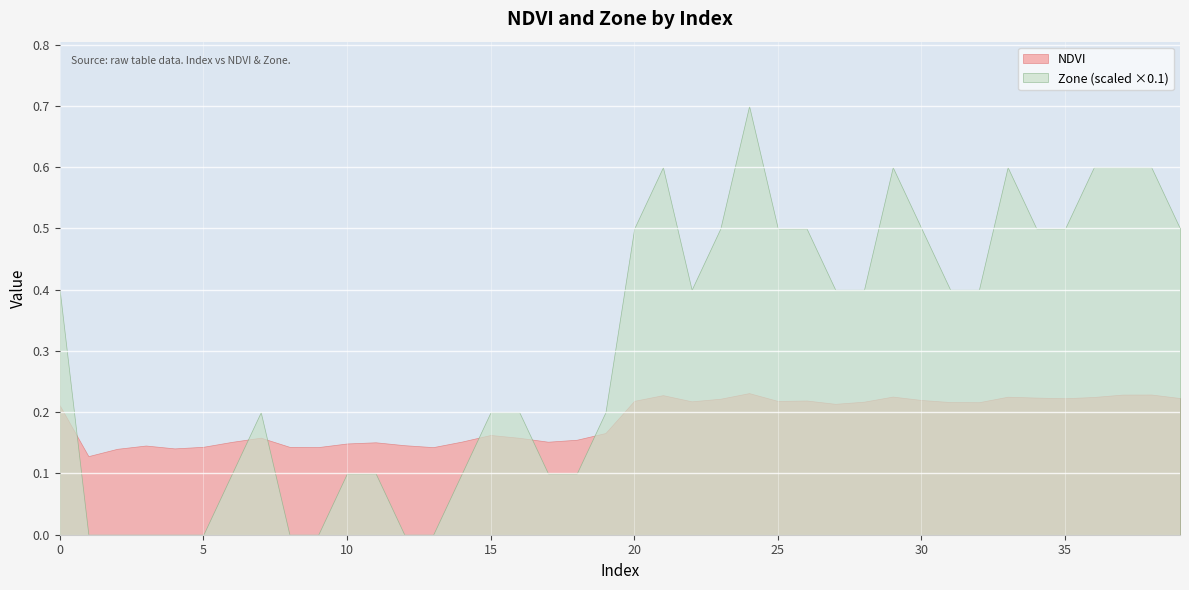

Count the number of data series in this chart.

2